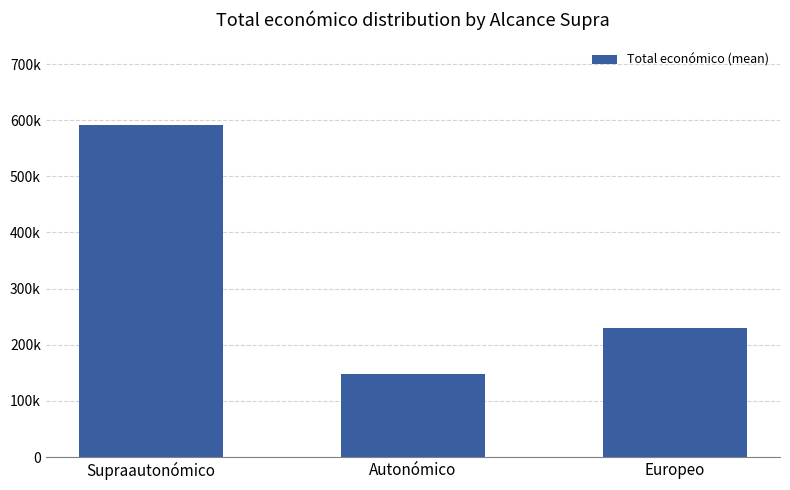

Does the chart contain any negative values?

No